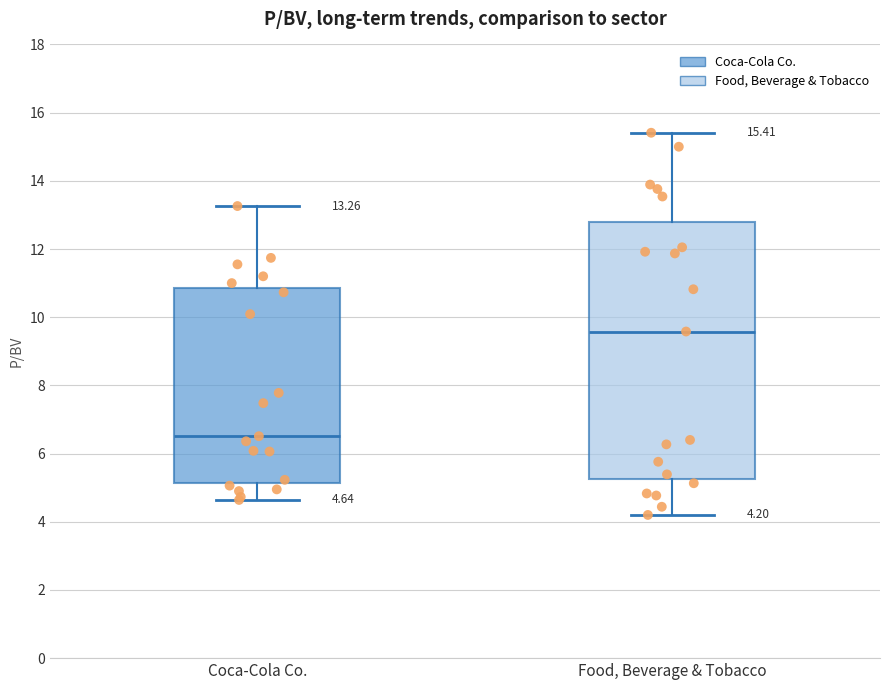

Which box is the tallest, from its lower edge to its upper edge?

Food, Beverage & Tobacco